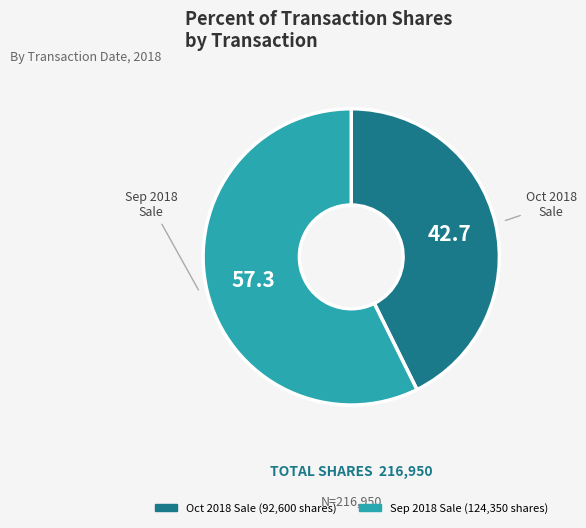

Does any single category account for the majority?

Yes